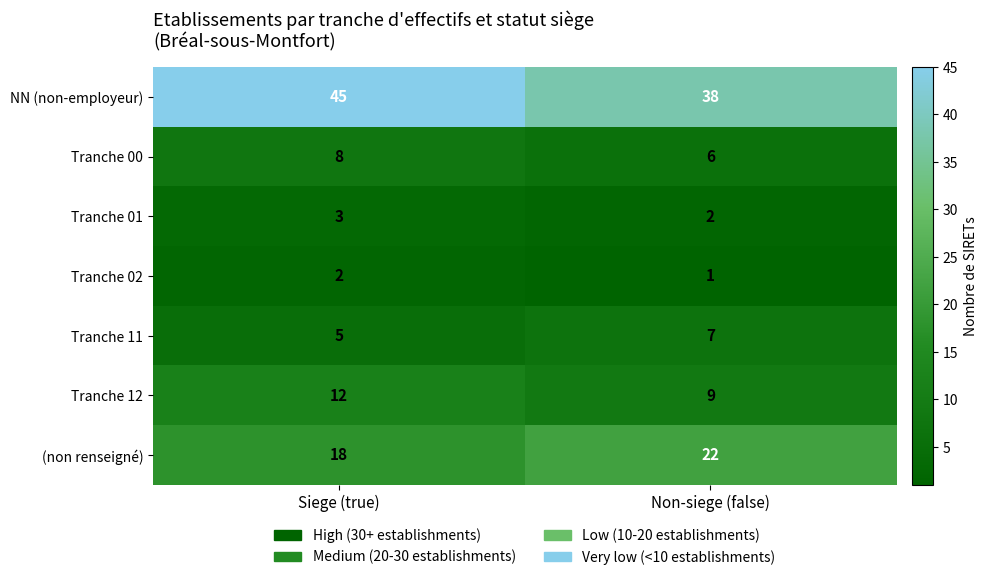

What is the maximum value shown in the chart?

45